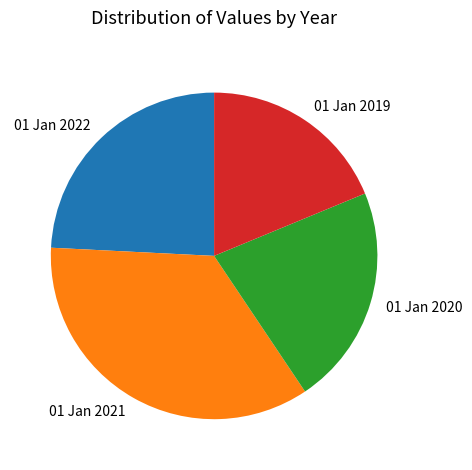

Combined, do 01 Jan 2022 and 01 Jan 2019 account for over 50%?

No